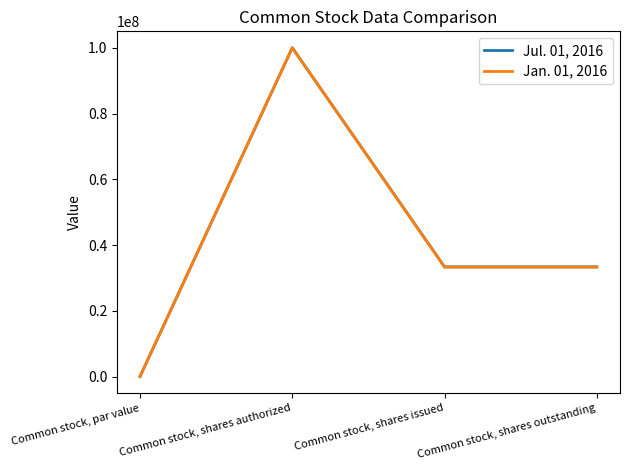

How many series are shown in this chart?

2